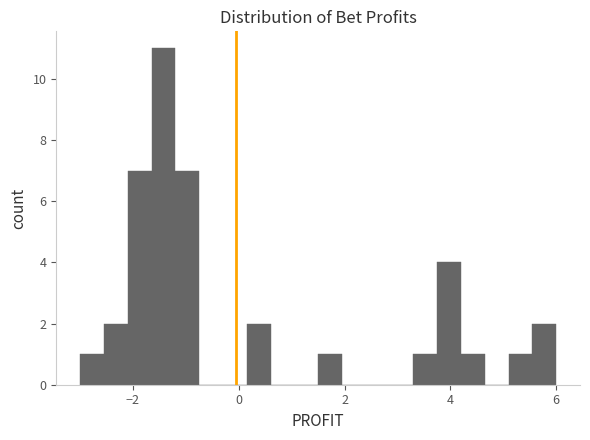

Read against the x-axis, roughly where is the centre of the tallest bar?

-1.4